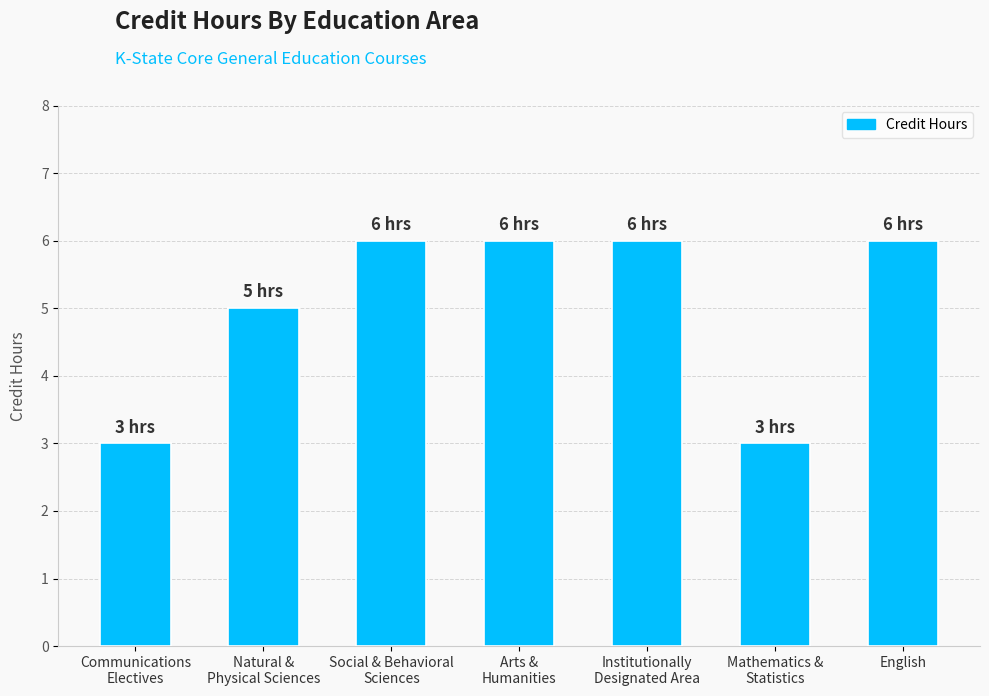

Reading right to left, list all the values displayed in this chart.

English=6	Mathematics &
Statistics=3	Institutionally
Designated Area=6	Arts &
Humanities=6	Social & Behavioral
Sciences=6	Natural &
Physical Sciences=5	Communications
Electives=3